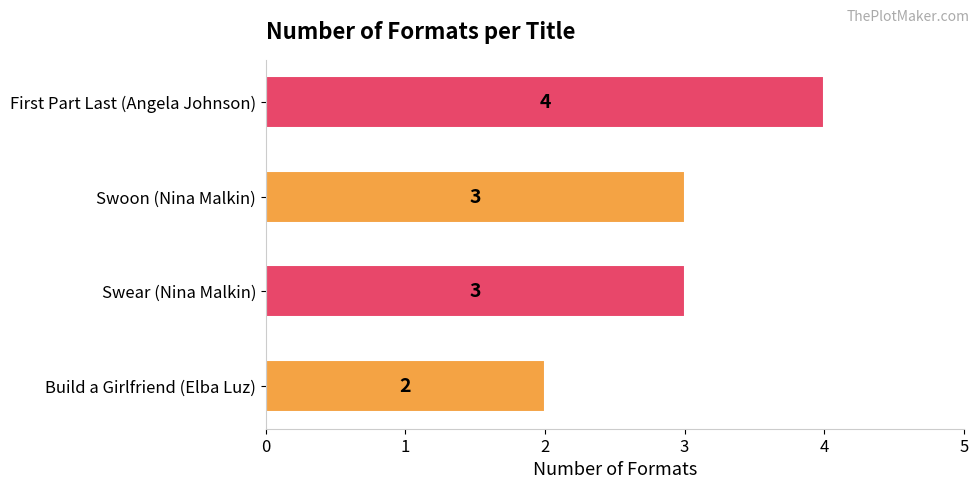

Count the number of data series in this chart.

1